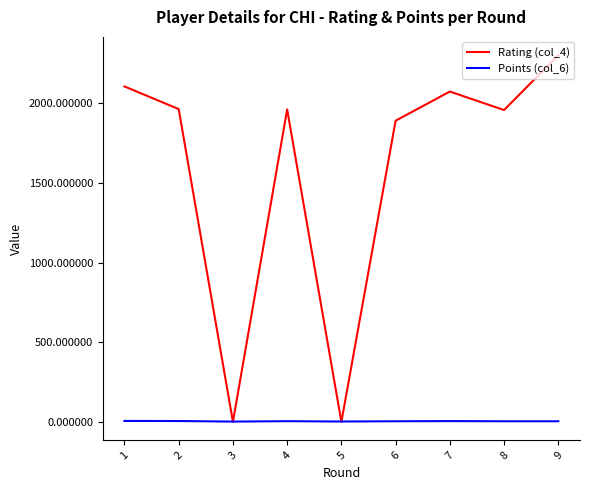

At which category is the sum across all series the highest?

9